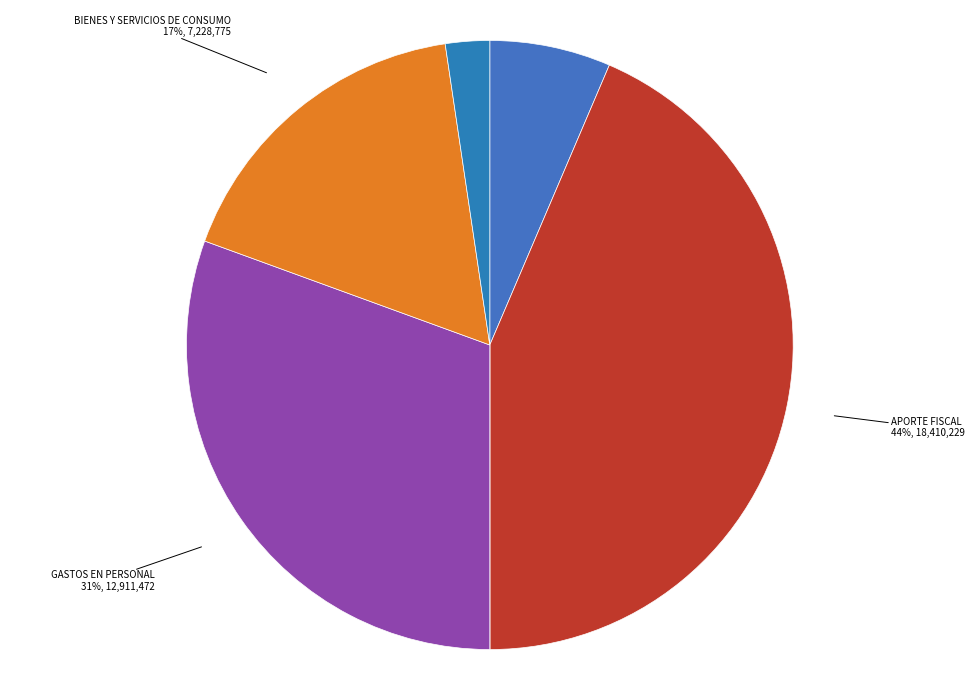

True or false: APORTE FISCAL accounts for 53% of the total.

False